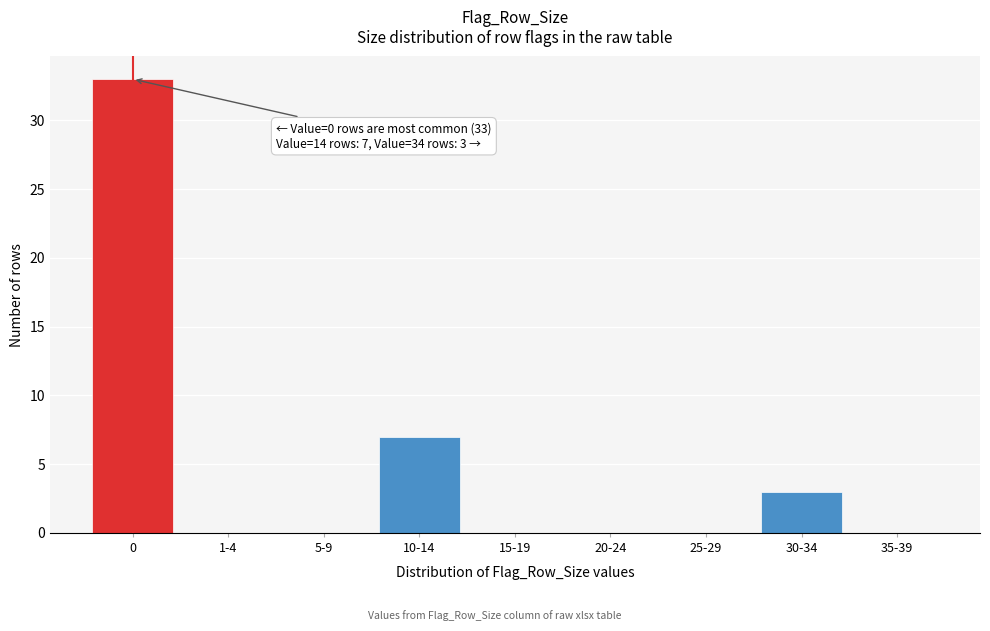

Reading right to left, list all the values displayed in this chart.

35-39=0	30-34=3	25-29=0	20-24=0	15-19=0	10-14=7	5-9=0	1-4=0	0=33